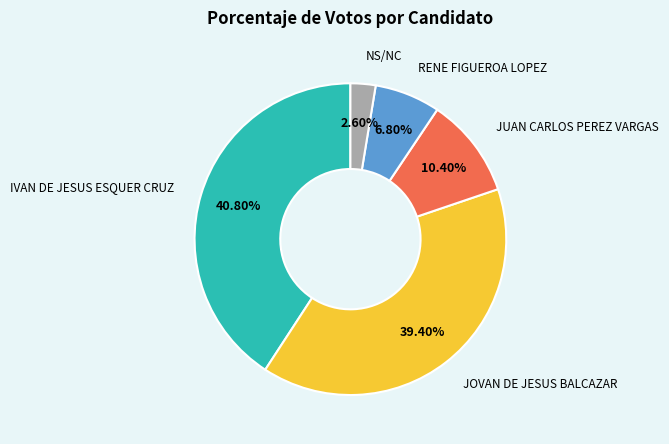

Does any single category account for the majority?

No